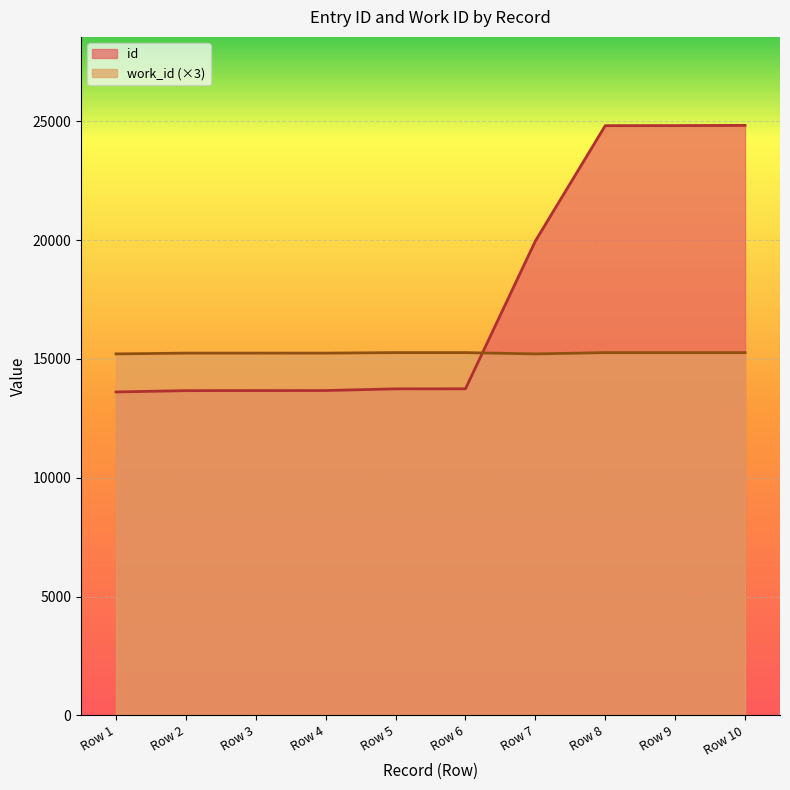

Reading left to right, list all the values displayed in this chart.

id: 13609	13664	13667	13669	13740	13741	19959	24814	24816	24825
work_id: 15210	15243	15243	15243	15264	15264	15210	15264	15264	15264